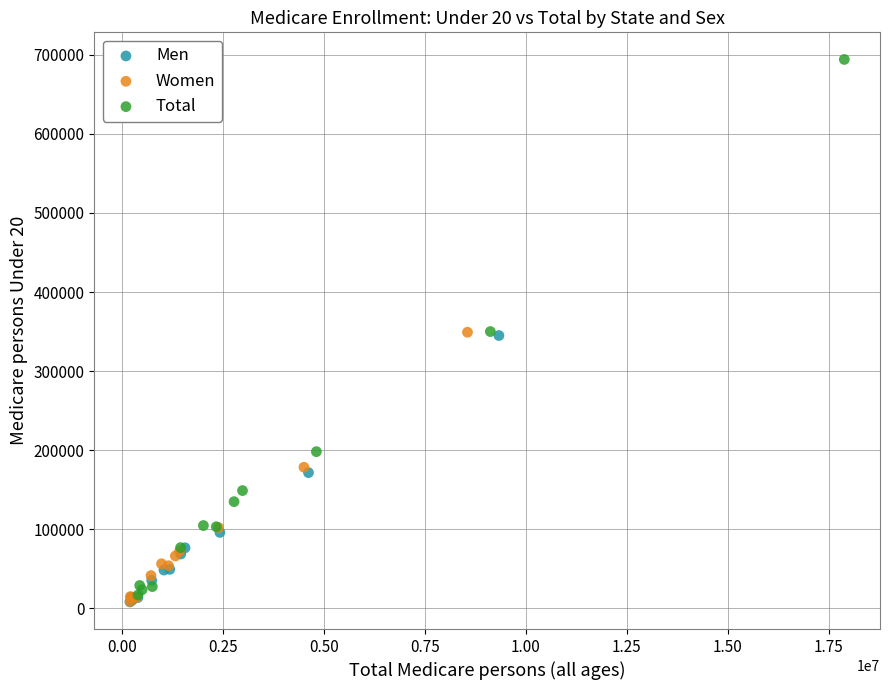

What are all the series names shown in the legend?

Men, Women, Total